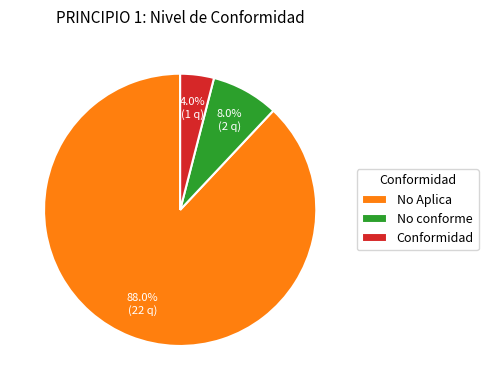

What percentage is NOT represented by Conformidad?

96.0%